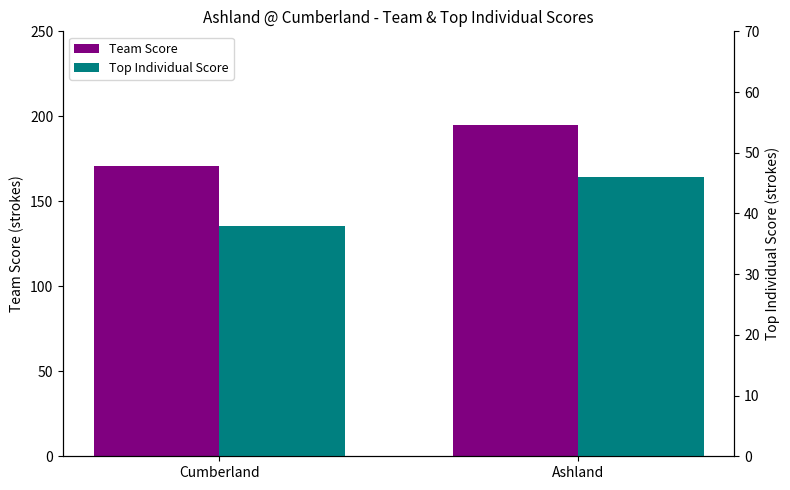

What is the difference between the maximum and minimum values in the Team Score series?

24